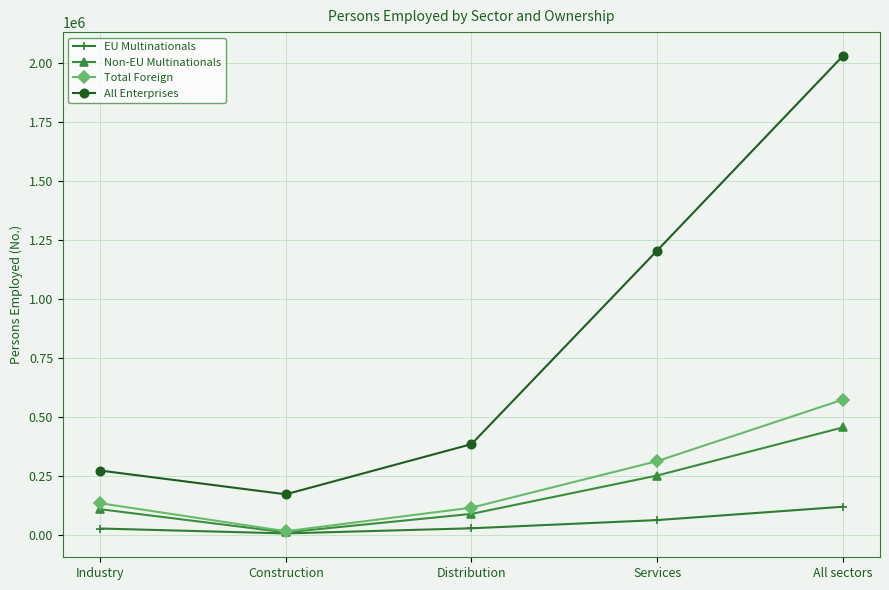

How many lines are shown in the chart?

4